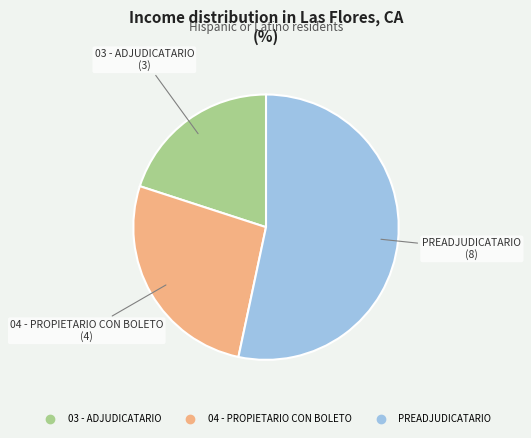

Is there any slice that represents more than half of the pie?

Yes